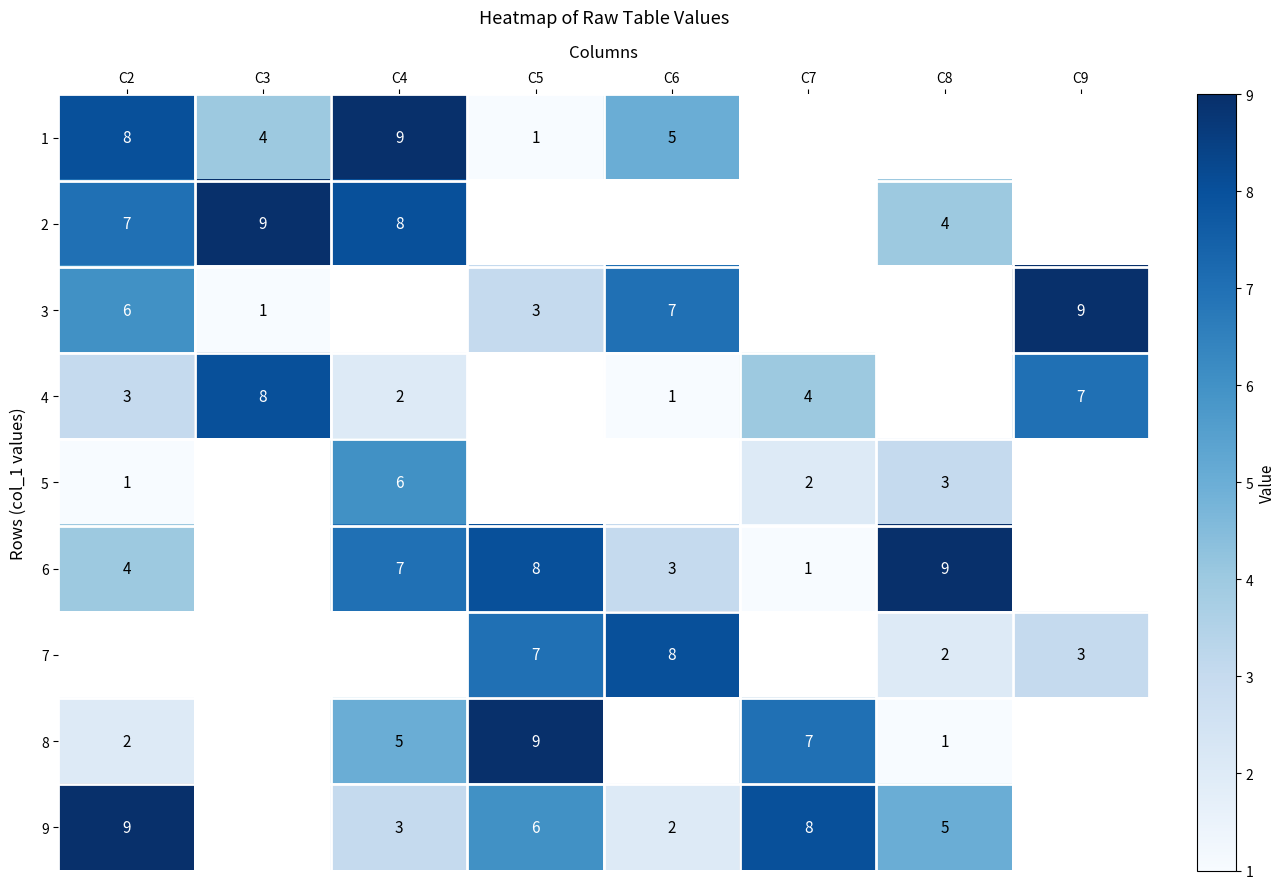

The 7 series shows 2 at C8. True or false?

True